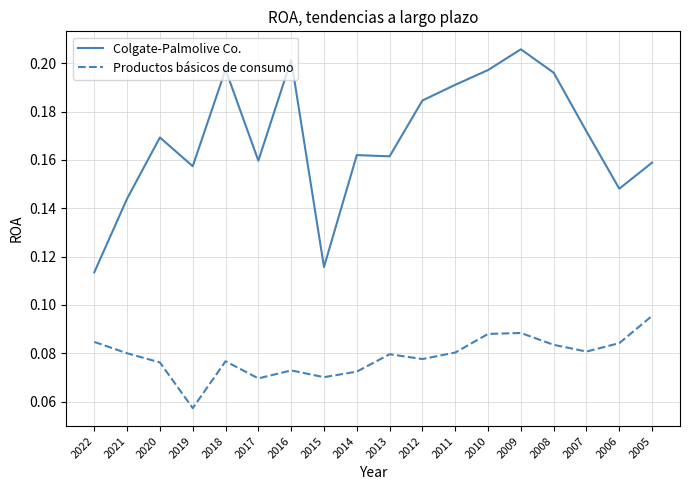

Which series has the widest spread of values?

Colgate-Palmolive Co.